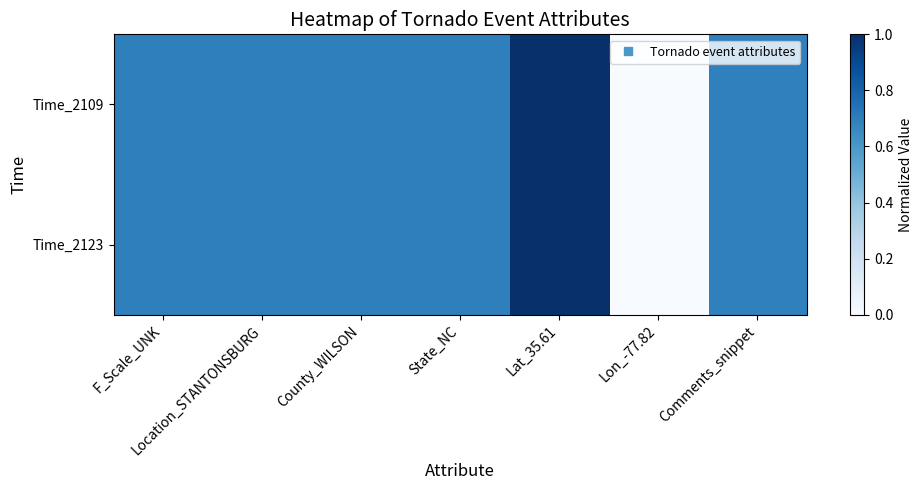

At which category is the sum across all series the highest?

Lat_35.61